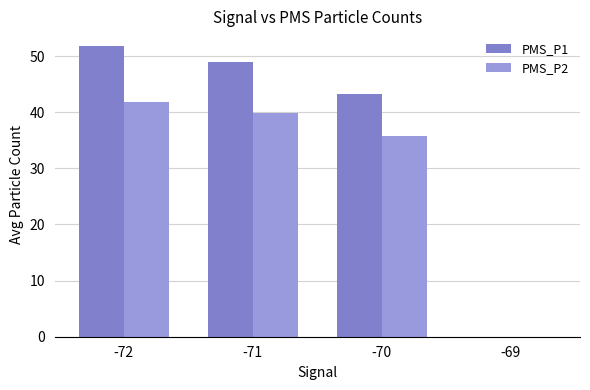

How many data points does each series have?

4